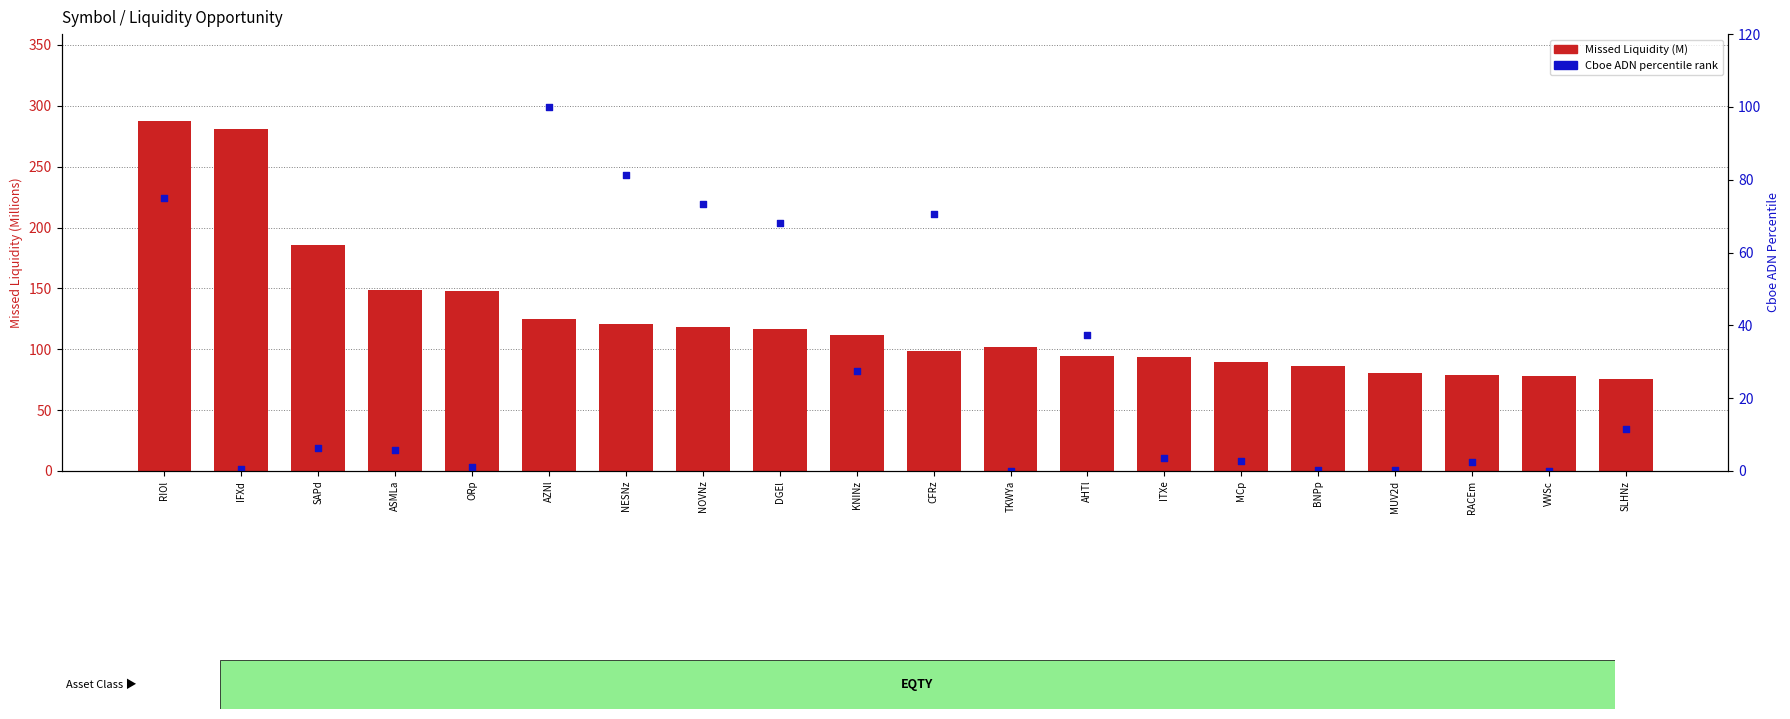

Which series has the widest spread of Y values?

Missed Liquidity (M)